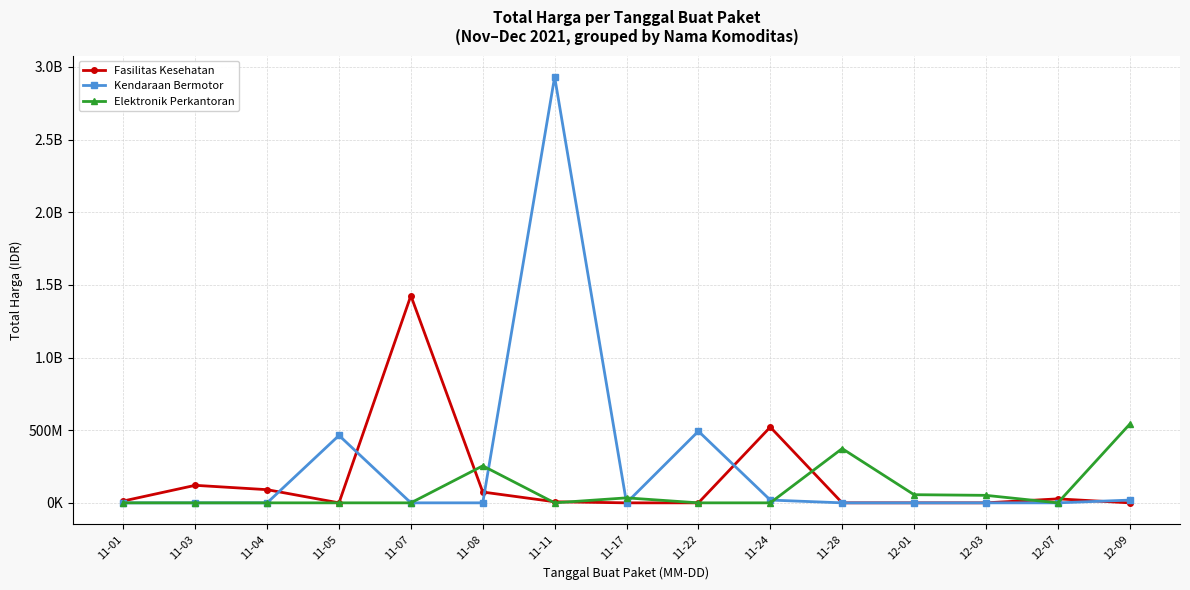

What is the difference between the Elektronik Perkantoran values at 11-05 and 11-17?

34292000